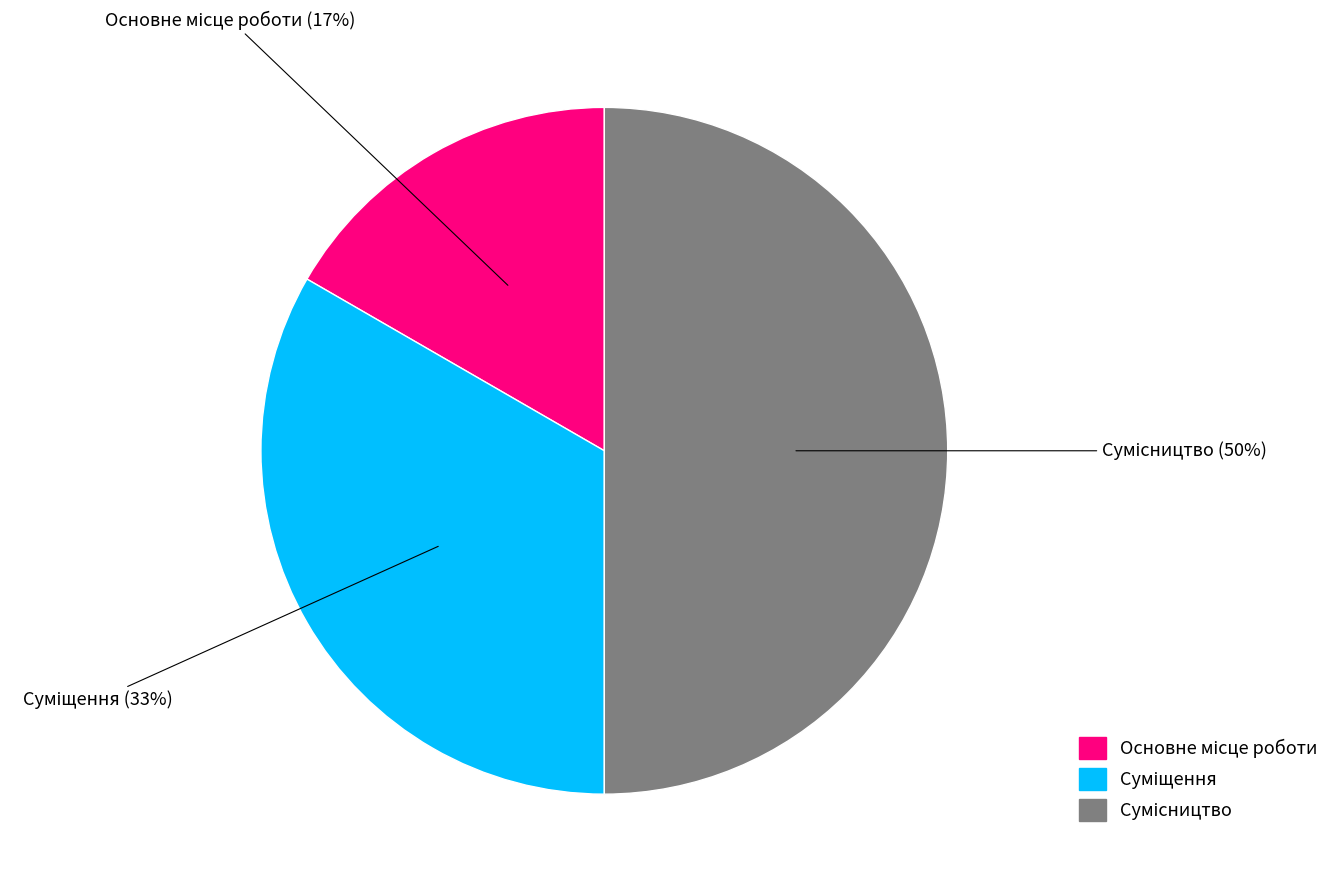

To the nearest percent, what is the average slice percentage?

33%